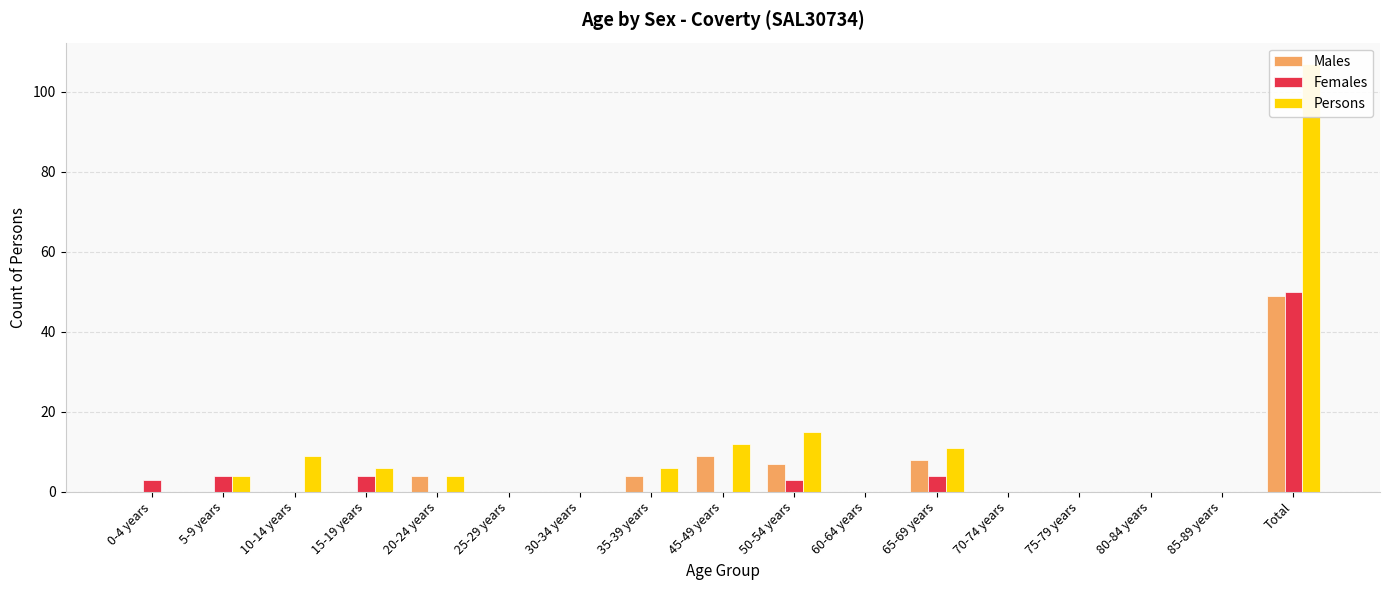

True or false: Persons has a value of 15 at 50-54 years.

True